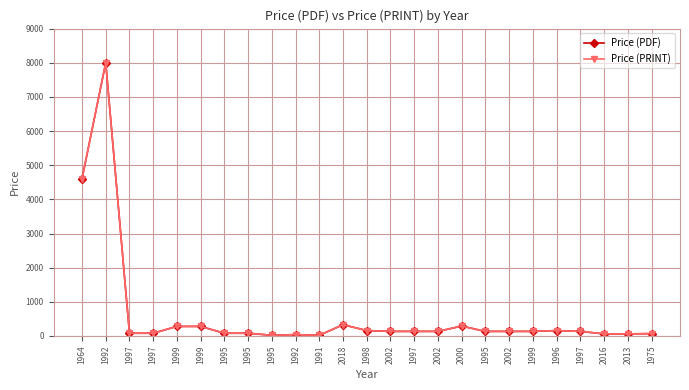

Which series has the widest spread of values?

Price (PDF)